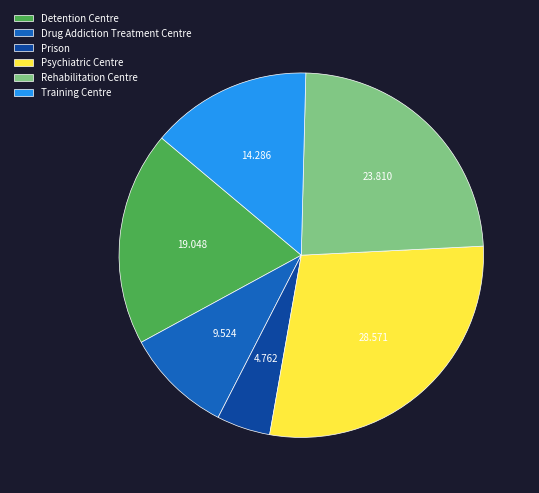

Is the sum of Rehabilitation Centre and Drug Addiction Treatment Centre greater than half?

No